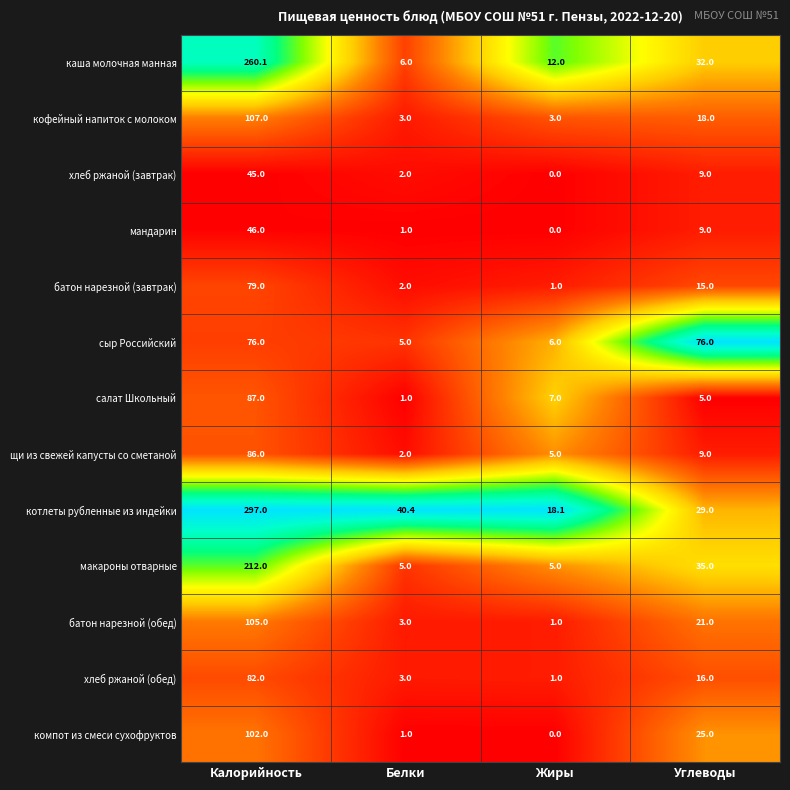

Where is хлеб ржаной (обед) nearest to the value 41?

Углеводы